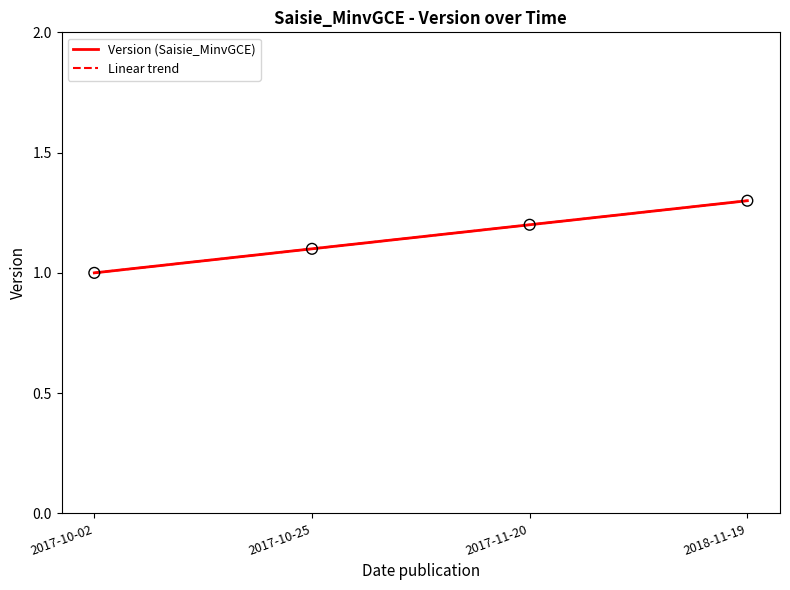

Approximately how many times larger is the value at 2017-11-20 compared to 2018-11-19?

0.9